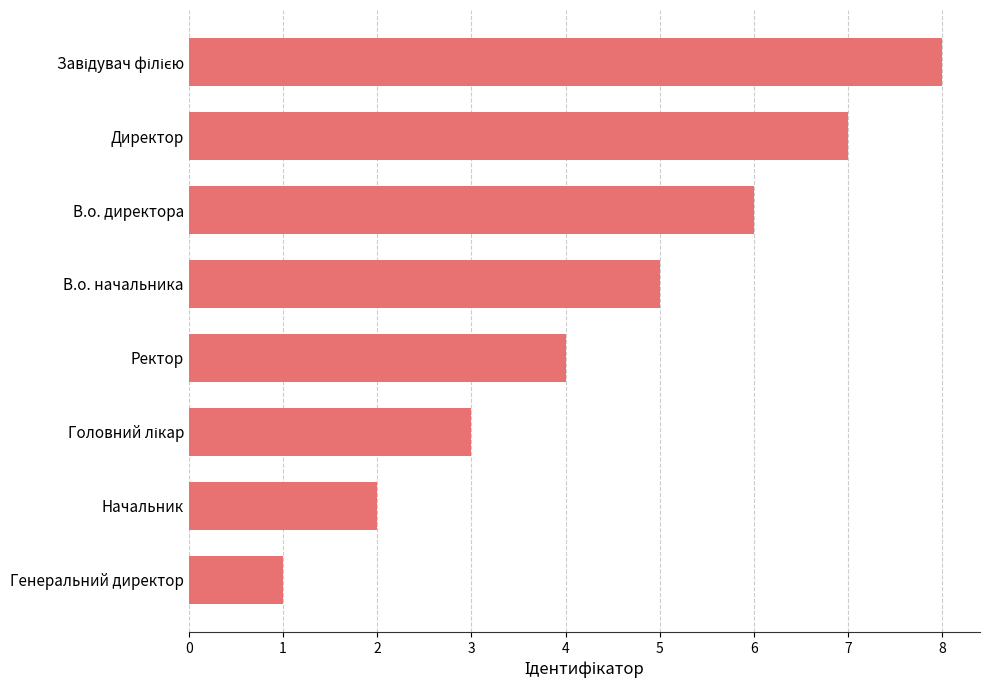

What is the smallest value displayed?

1